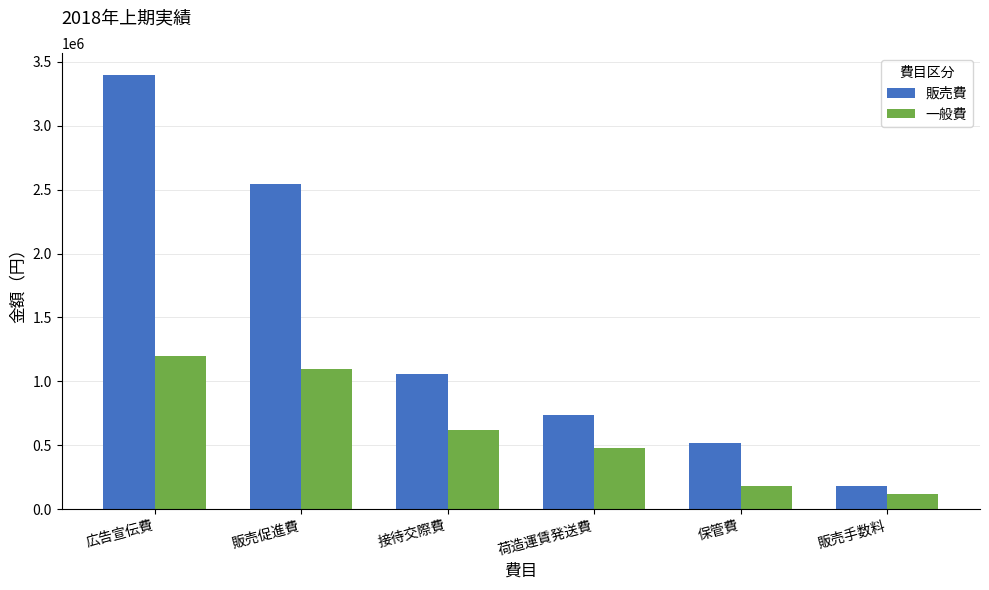

Are the bars grouped side by side (vs. stacked)?

Yes